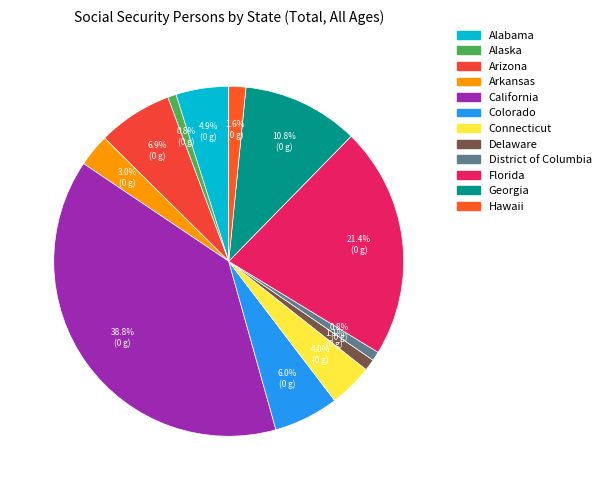

To the nearest percent, what portion does Connecticut represent?

4%